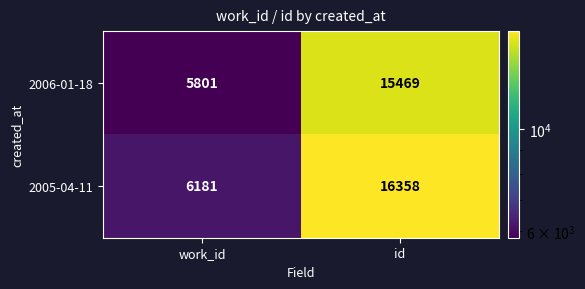

What is the greatest value displayed?

16358